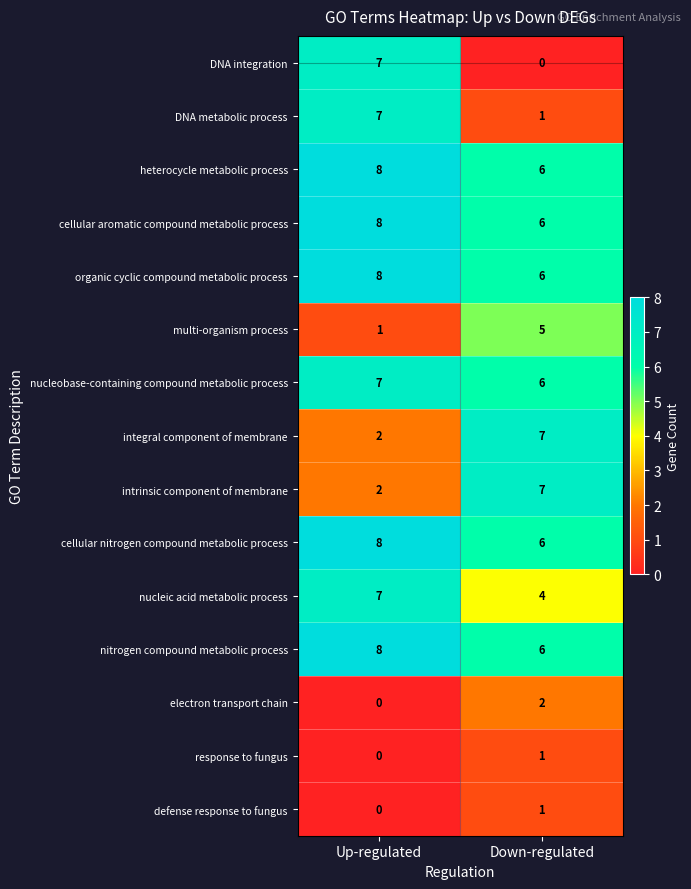

Reading right to left, what are all the values shown in this chart?

DNA integration: 0	7
DNA metabolic process: 1	7
heterocycle metabolic process: 6	8
cellular aromatic compound metabolic process: 6	8
organic cyclic compound metabolic process: 6	8
multi-organism process: 5	1
nucleobase-containing compound metabolic process: 6	7
integral component of membrane: 7	2
intrinsic component of membrane: 7	2
cellular nitrogen compound metabolic process: 6	8
nucleic acid metabolic process: 4	7
nitrogen compound metabolic process: 6	8
electron transport chain: 2	0
response to fungus: 1	0
defense response to fungus: 1	0